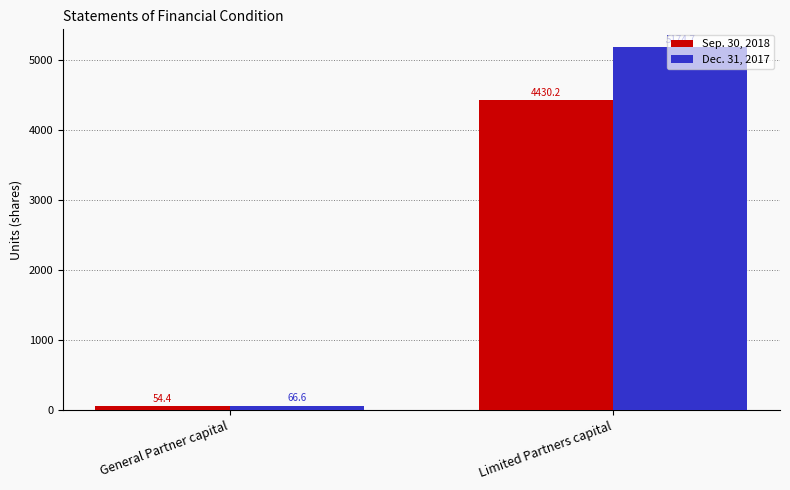

How many series are shown in this chart?

2